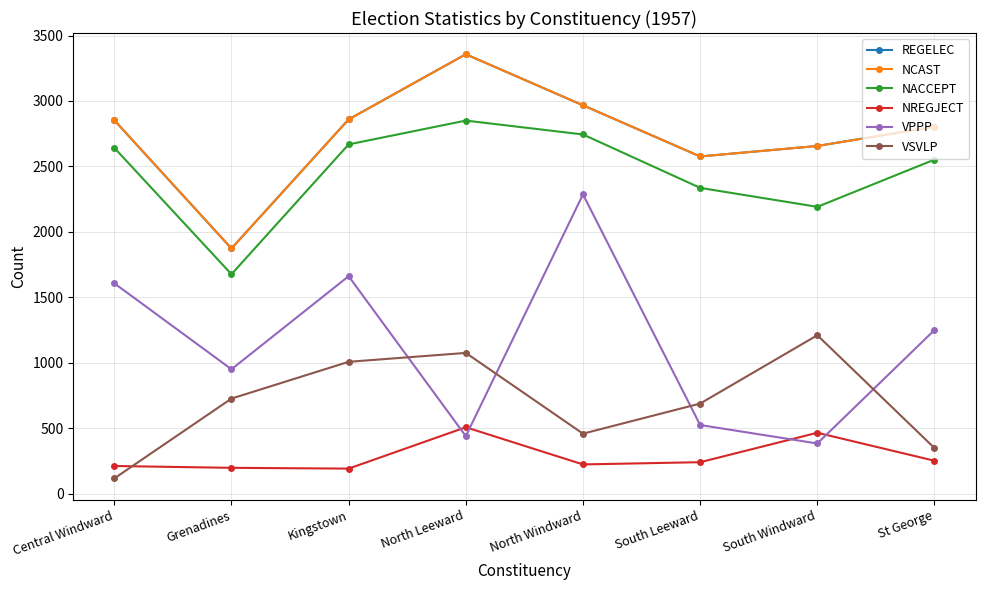

At which label does NREGJECT reach its minimum?

Kingstown